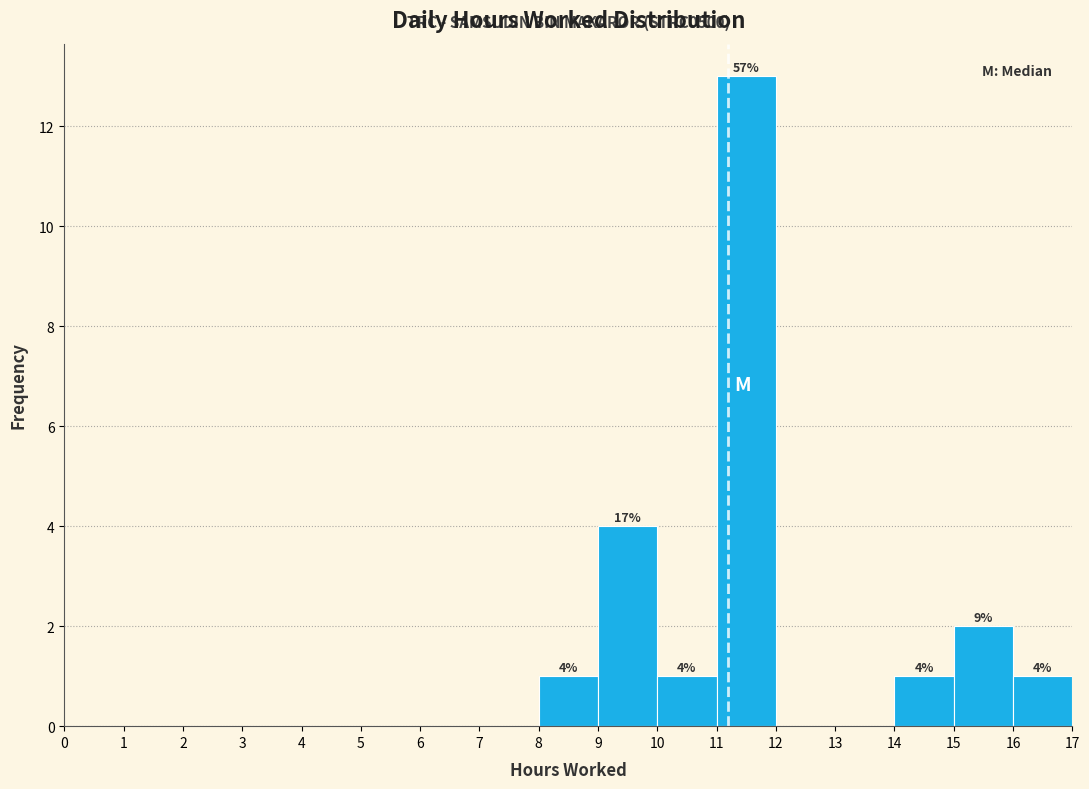

Which range on the x-axis has the tallest bar?

11 to 12